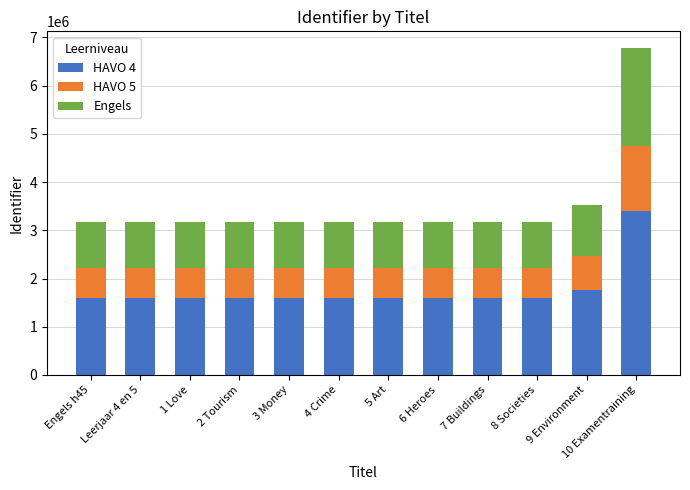

Read the HAVO 4 value at 10 Examentraining.

3393615.5